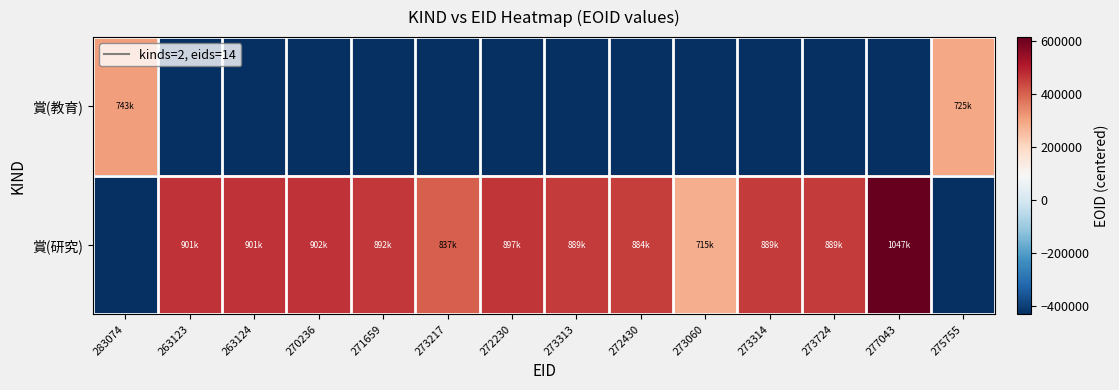

Which series has the largest total across all categories?

賞(研究)